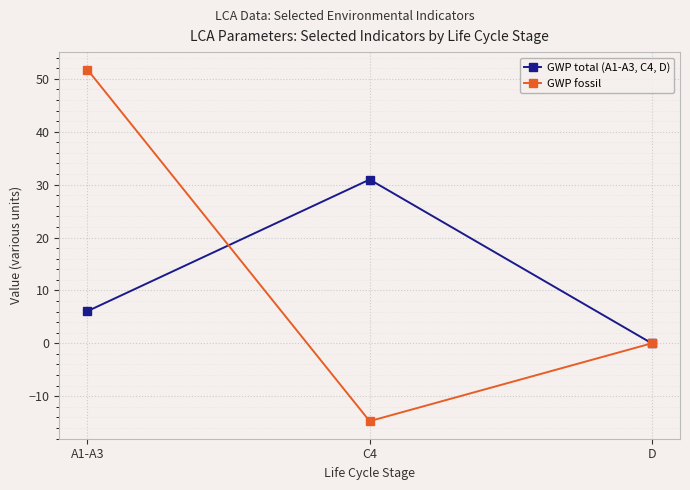

Rank the series at A1-A3 from lowest to highest value.

GWP total (A1-A3, C4, D), GWP fossil